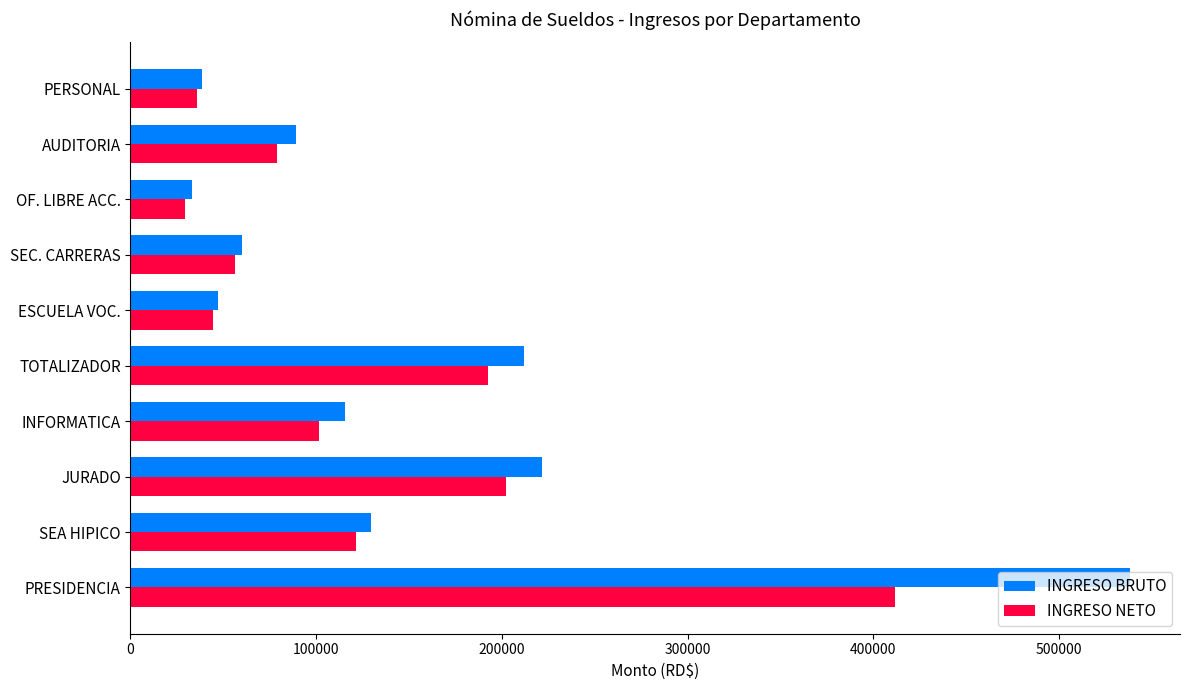

How many data points does each series have?

10